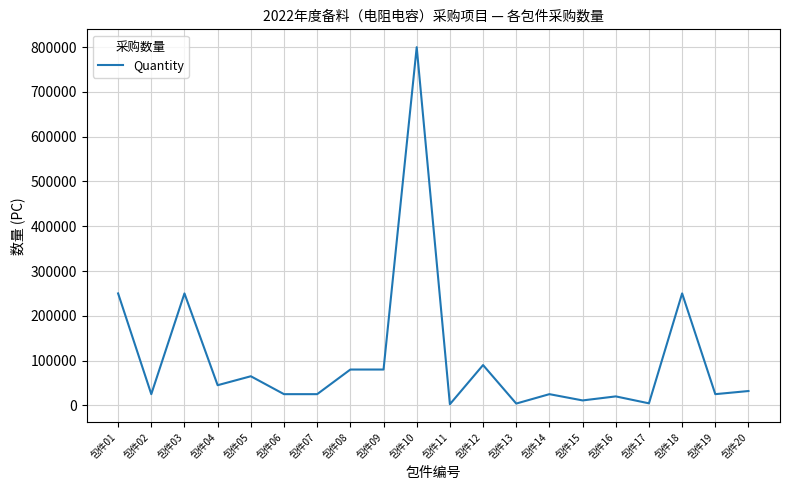

At which category does the chart reach its peak across all series?

包件10